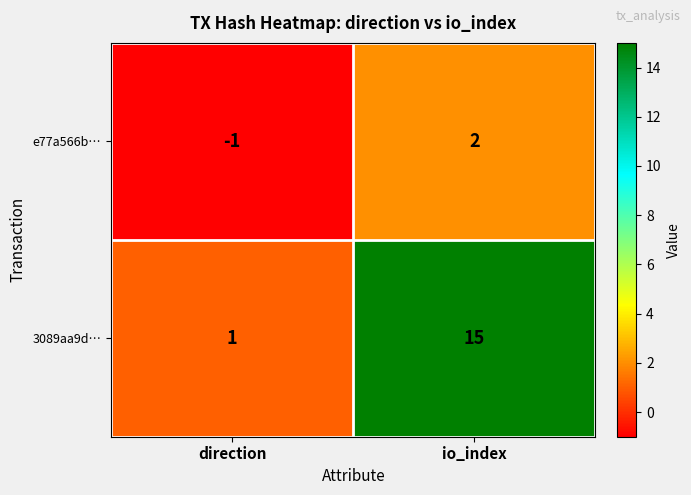

Rank the series by their maximum value, from highest to lowest.

3089aa9d…, e77a566b…